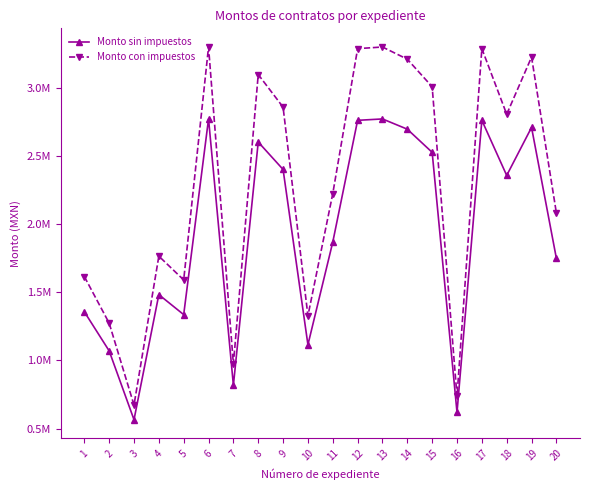

Is the value of Monto sin impuestos at 19 greater than the value of Monto con impuestos at 19?

No